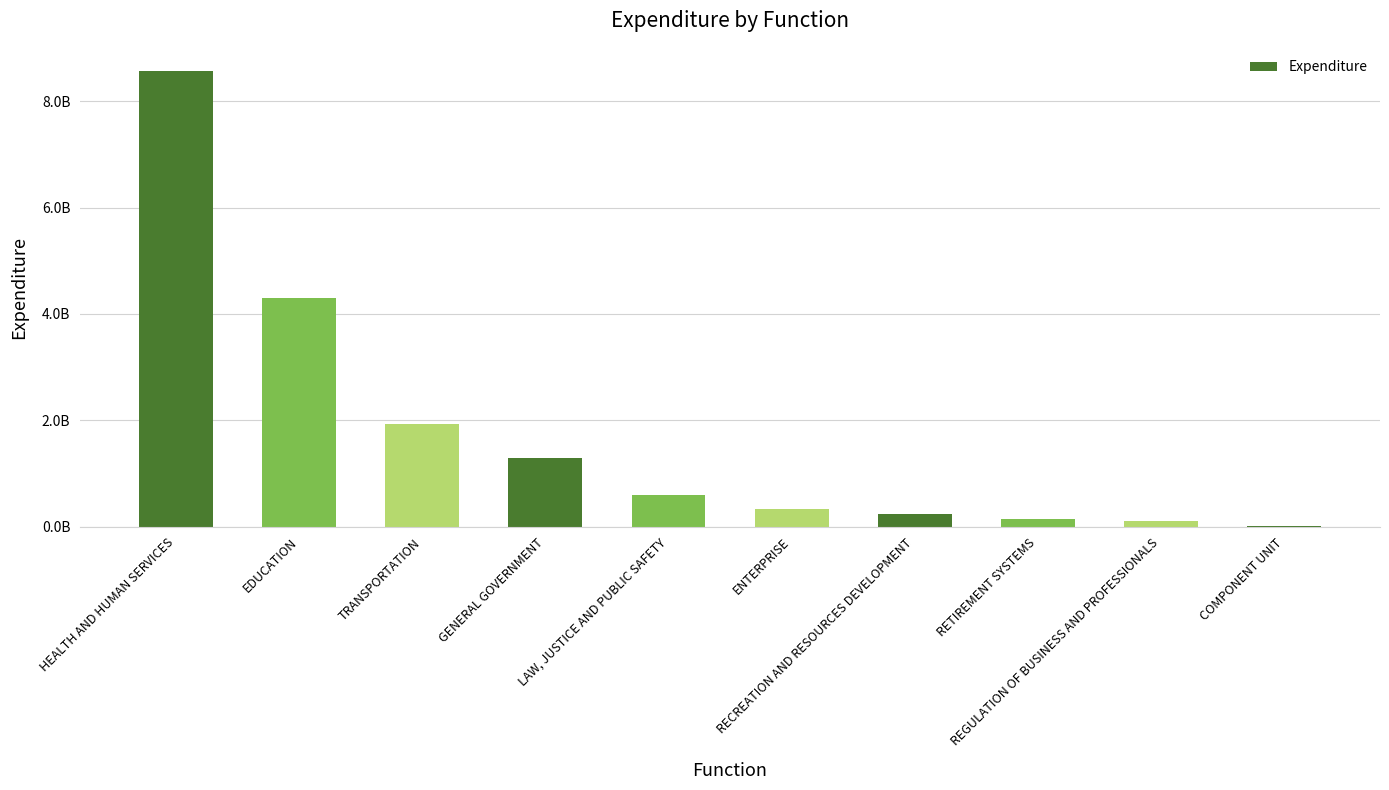

Reading right to left, list all the values displayed in this chart.

13395639.5	109666566.4	154061588.9	232077108.0	330916387.4	602386338.7	1302265515.9	1939379481.3	4294528650.0	8574002928.4